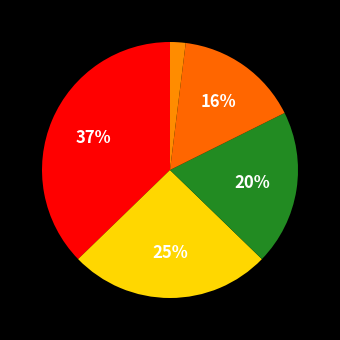

Count the number of slices in the pie.

5